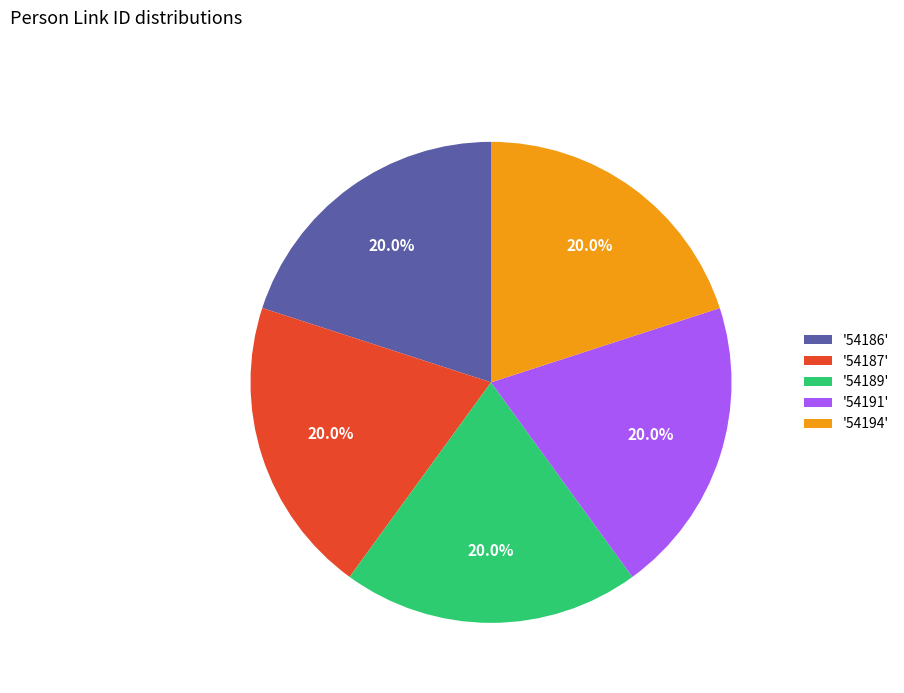

Count the number of slices in the pie.

5